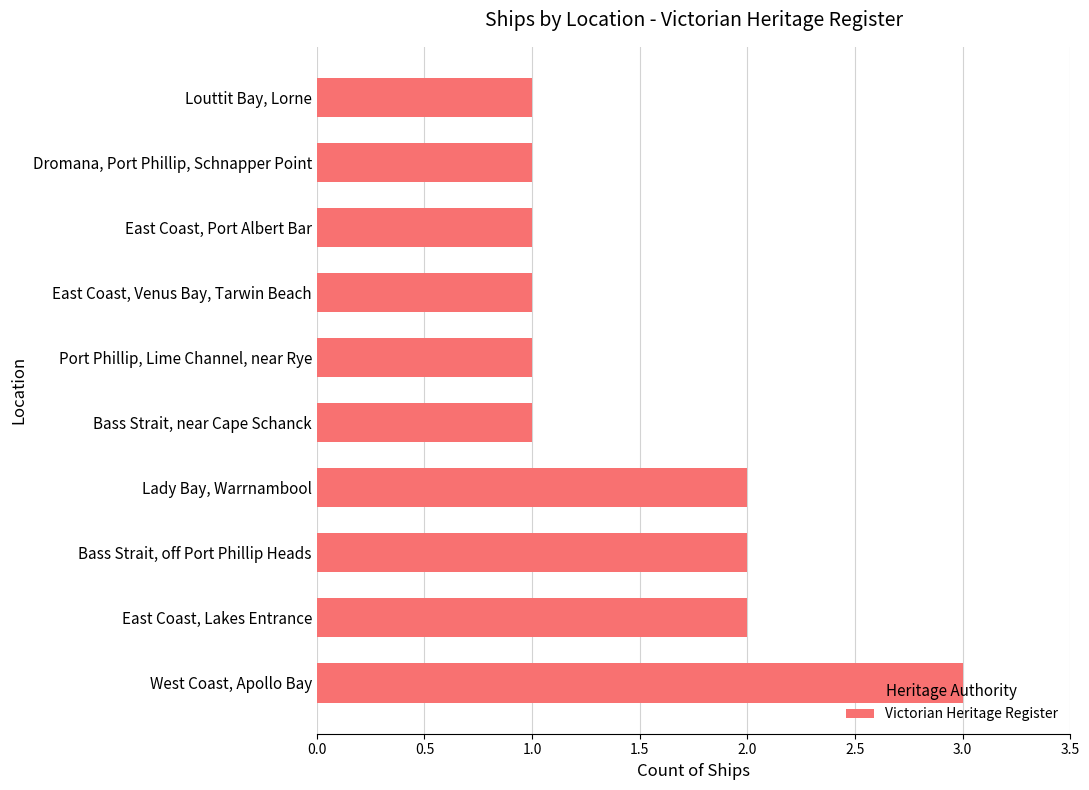

What is the approximate value at West Coast, Apollo Bay?

3